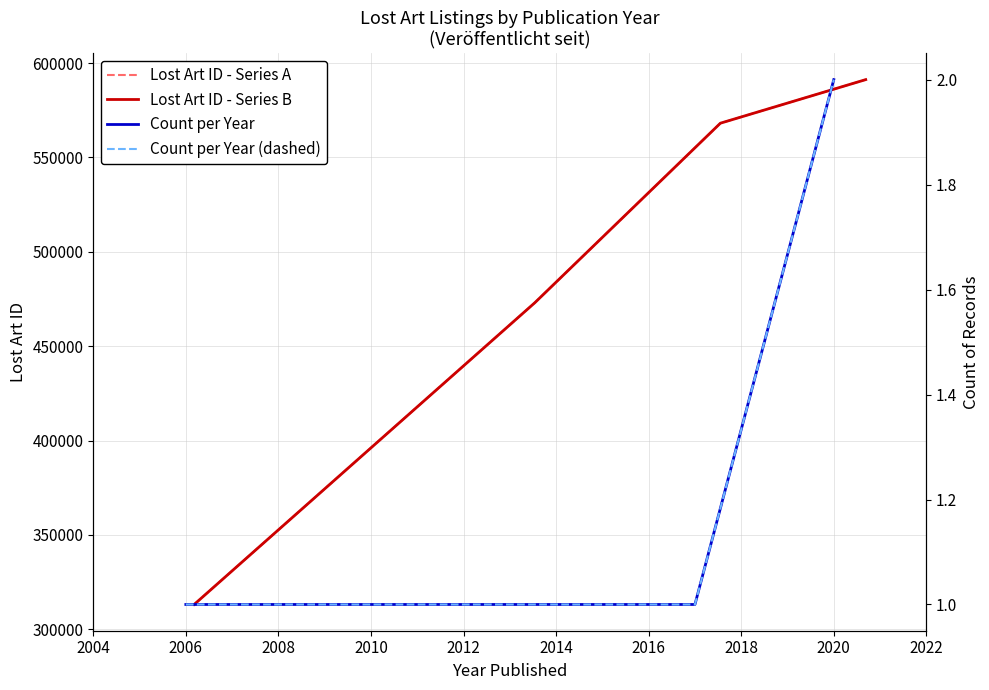

Is the value of Lost Art ID - Series B at 2006 greater than the value of Count per Year at 2006?

Yes